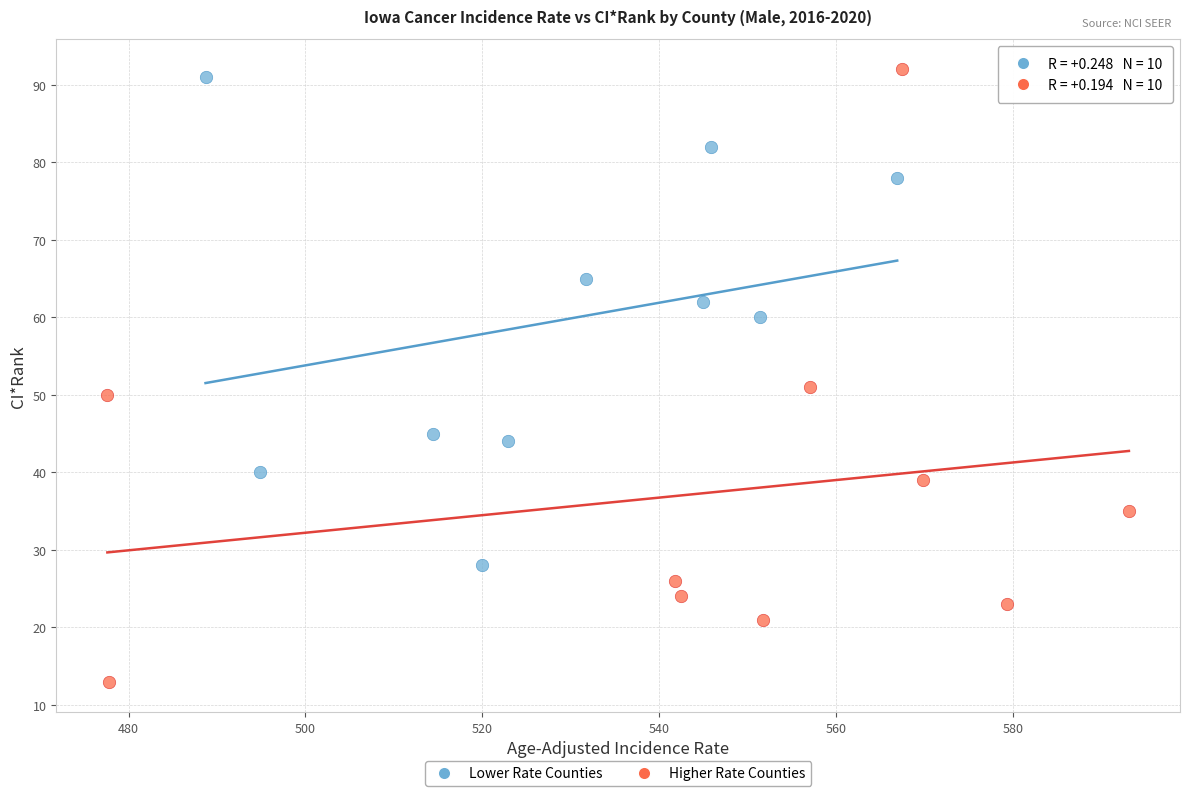

Which series reaches the maximum Y coordinate?

Higher Rate Counties